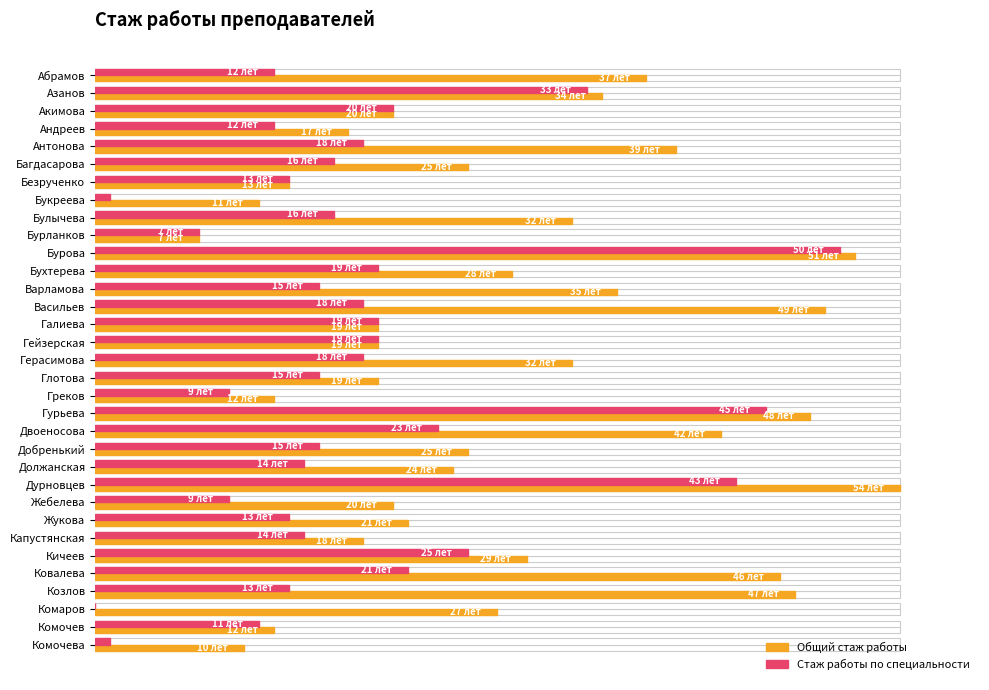

How many data points does each series have?

33